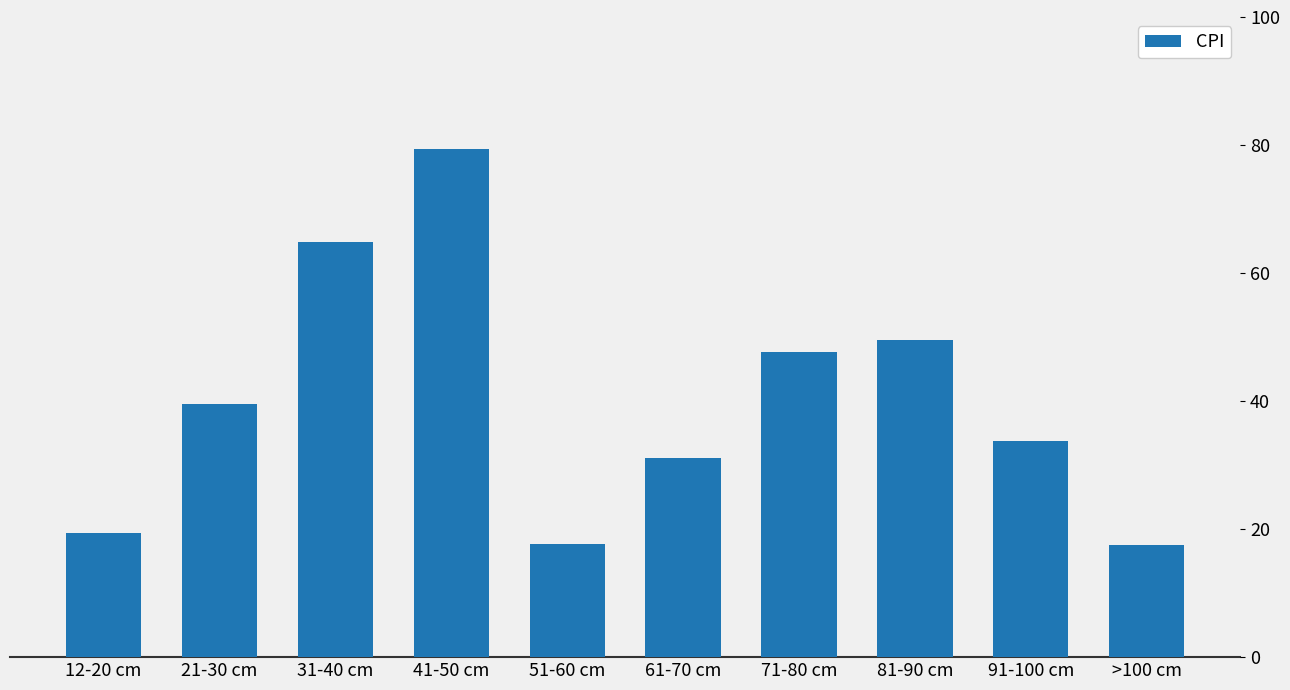

Reading left to right, extract all data points from this chart.

12-20 cm=19.4	21-30 cm=39.6	31-40 cm=64.9	41-50 cm=79.4	51-60 cm=17.6	61-70 cm=31.1	71-80 cm=47.6	81-90 cm=49.5	91-100 cm=33.7	>100 cm=17.5